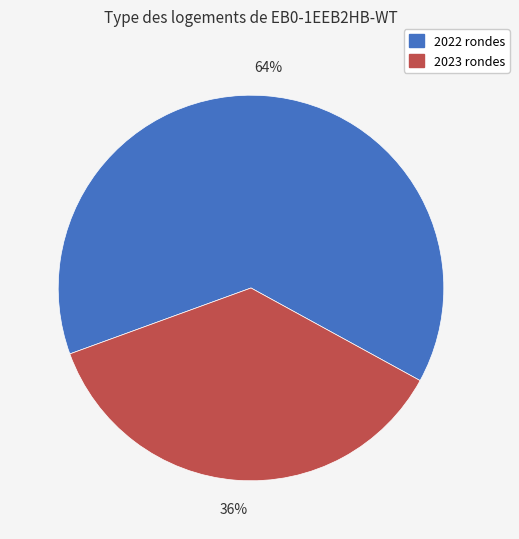

How many segments does this pie chart have?

2